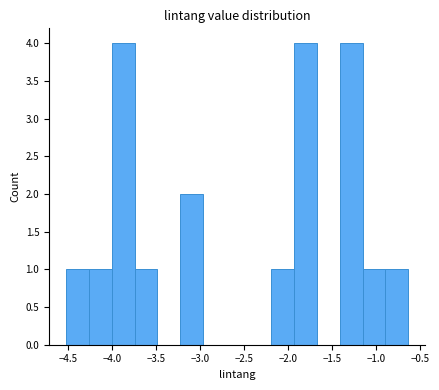

Reading left to right, transcribe this chart: for each bar, give the range it covers on the x-axis and its height. Neither the bar edges nor the heights are printed on the chart, so give them approximately, as read against the axes.

-4.50 to -4.25: 1
-4.25 to -4.00: 1
-4.00 to -3.75: 4
-3.75 to -3.50: 1
-3.50 to -3.20: 0
-3.20 to -2.95: 2
-2.95 to -2.70: 0
-2.70 to -2.45: 0
-2.45 to -2.20: 0
-2.20 to -1.95: 1
-1.95 to -1.65: 4
-1.65 to -1.40: 0
-1.40 to -1.15: 4
-1.15 to -0.90: 1
-0.90 to -0.65: 1